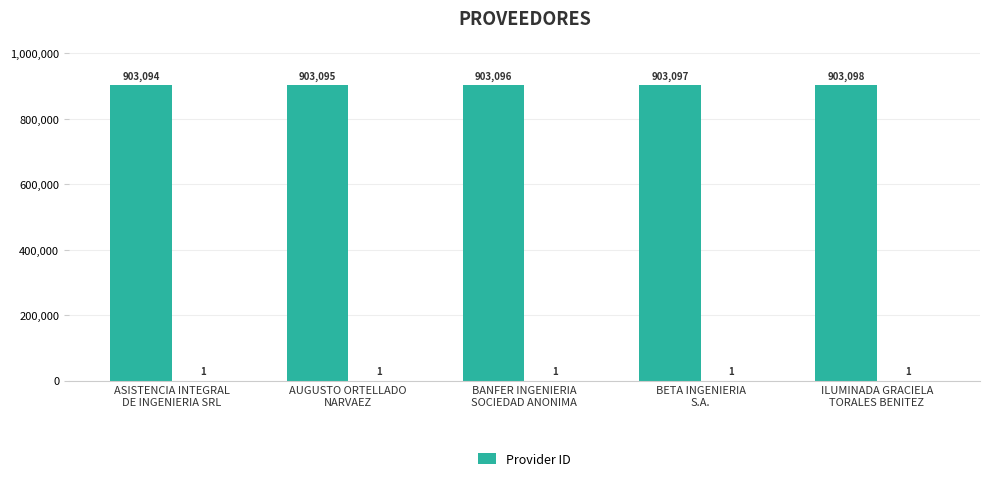

Rank the categories by value from highest to lowest.

ILUMINADA GRACIELA
TORALES BENITEZ, BETA INGENIERIA
S.A., BANFER INGENIERIA
SOCIEDAD ANONIMA, AUGUSTO ORTELLADO
NARVAEZ, ASISTENCIA INTEGRAL
DE INGENIERIA SRL